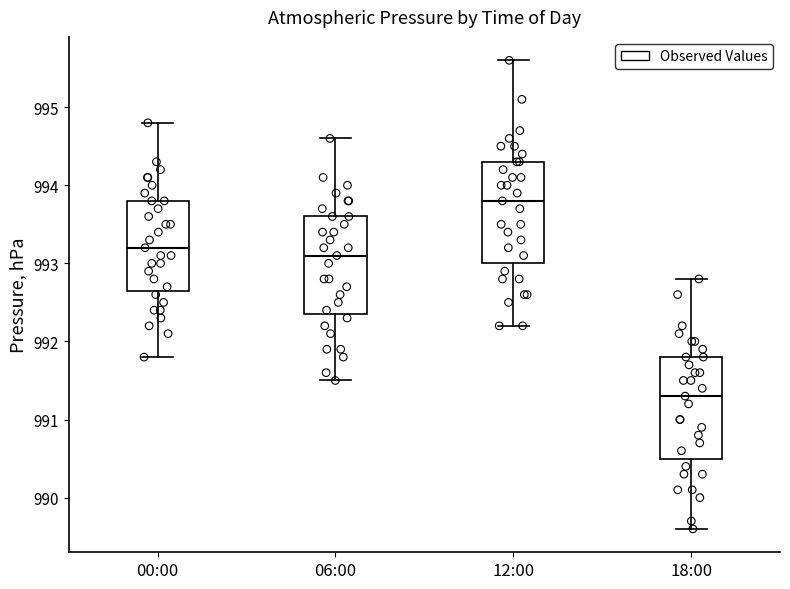

Reading left to right, read every box against the y-axis: the position of its median line, the range the box covers, and the ends of its whiskers. The values are not printed on the chart, so give them approximately, as read against the axis.

00:00: median 993.2, box 992.7 to 993.8, whiskers 991.8 to 994.8
06:00: median 993.1, box 992.4 to 993.6, whiskers 991.5 to 994.6
12:00: median 993.8, box 993.0 to 994.3, whiskers 992.2 to 995.6
18:00: median 991.3, box 990.5 to 991.8, whiskers 989.6 to 992.8